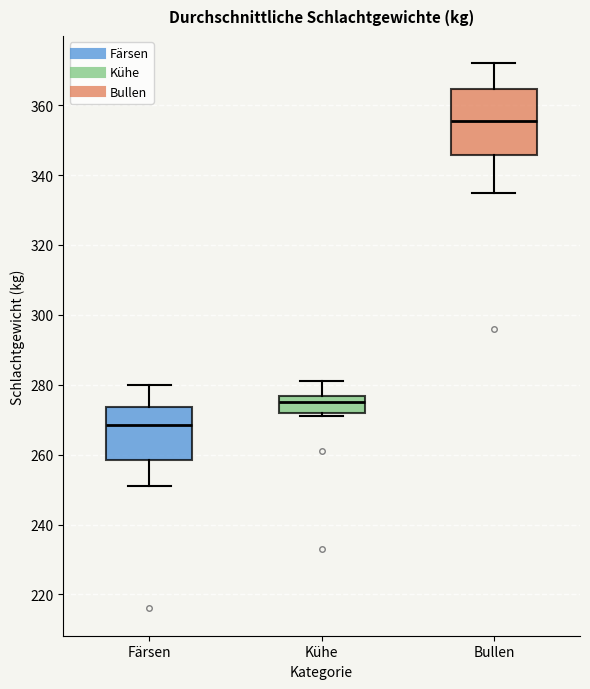

Reading left to right, read every box against the y-axis: the position of its median line, the range the box covers, and the ends of its whiskers. The values are not printed on the chart, so give them approximately, as read against the axis.

Färsen: median 268, box 258 to 274, whiskers 252 to 280
Kühe: median 276 (inside the box), box 272 to 276, whiskers 272 (just below the box's lower edge) to 282
Bullen: median 356, box 346 to 364, whiskers 336 to 372